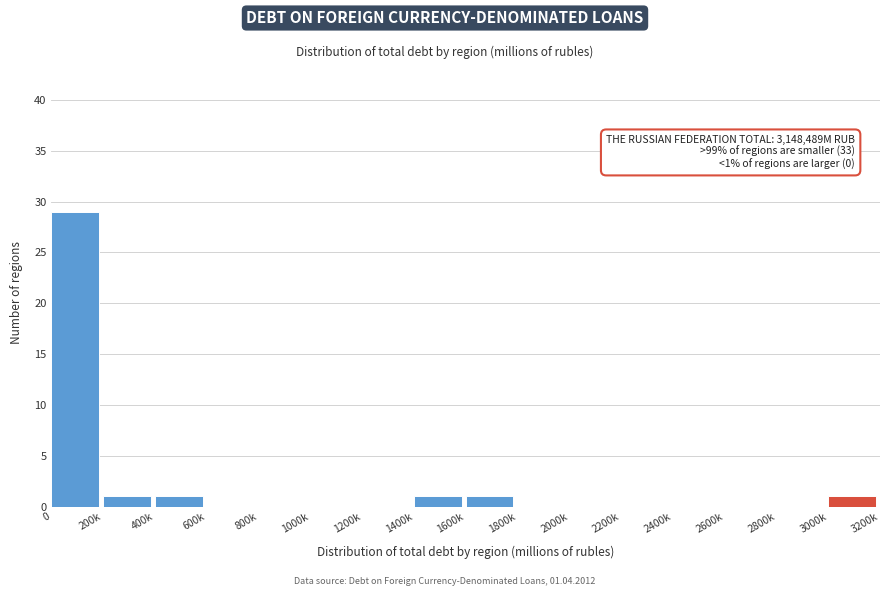

Reading left to right, extract all data points from this chart.

0=29	200k=1	400k=1	600k=0	800k=0	1000k=0	1200k=0	1400k=1	1600k=1	1800k=0	2000k=0	2200k=0	2400k=0	2600k=0	2800k=0	3000k=1